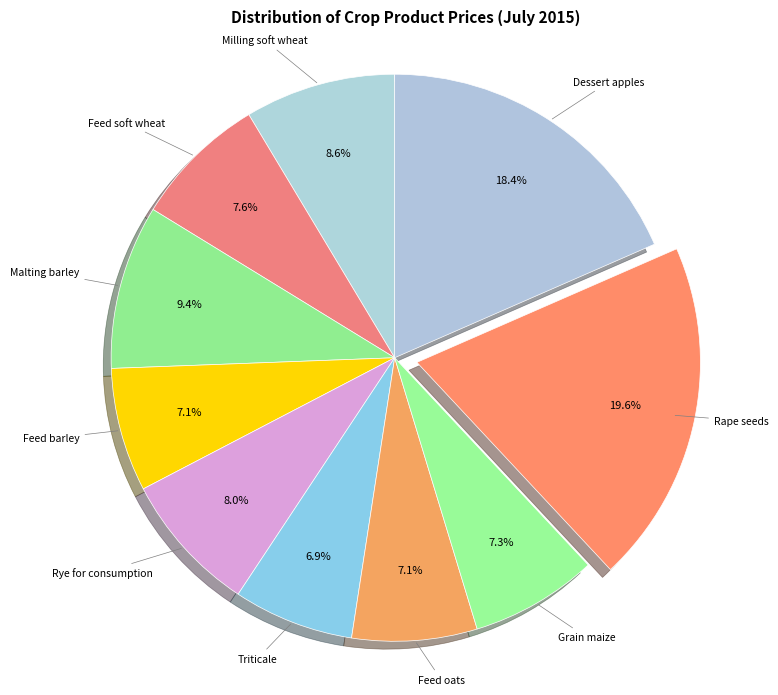

Approximately how many times larger is the value at Feed barley compared to Feed soft wheat?

0.9